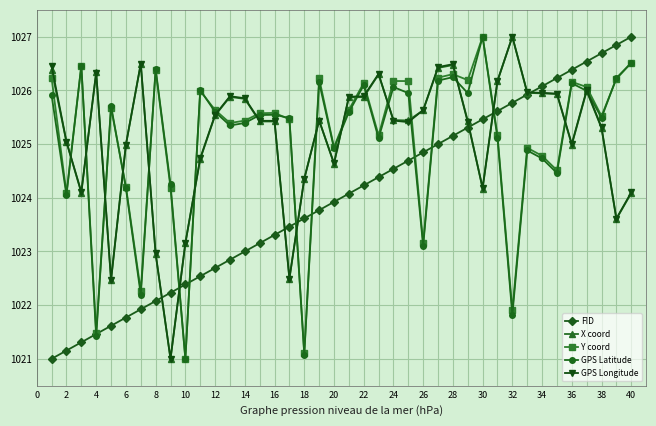

What is the value of the Y coord point at the 40th from the left?

1026.5